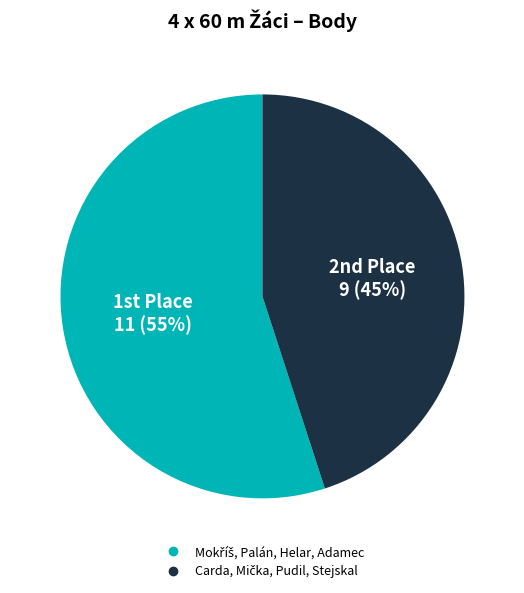

Is there any slice that represents more than half of the pie?

Yes